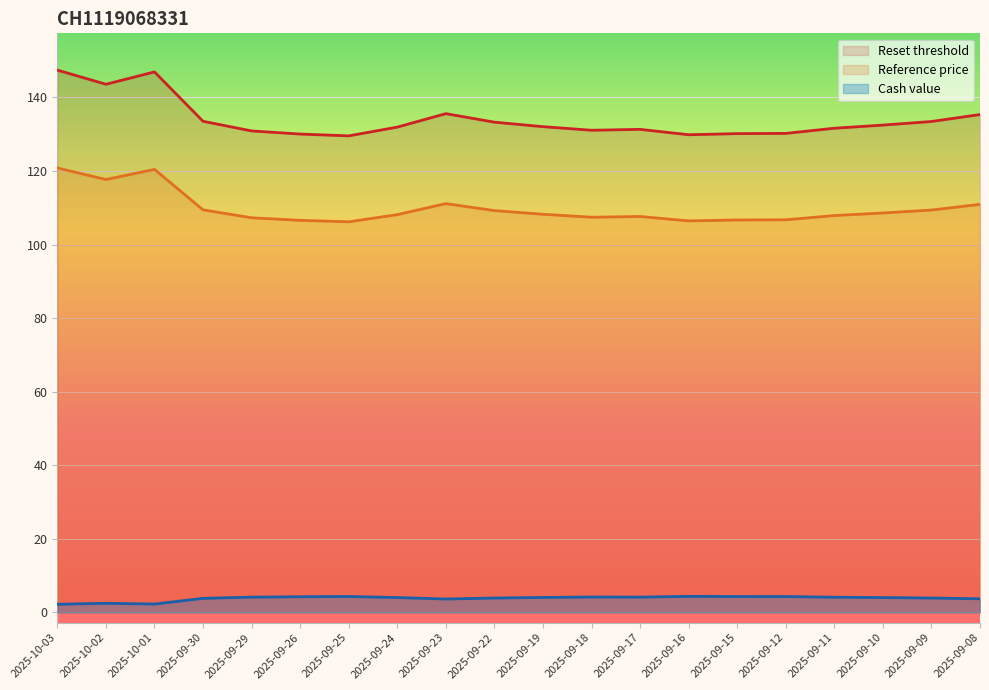

Which series has the largest range (max minus min)?

Reset threshold